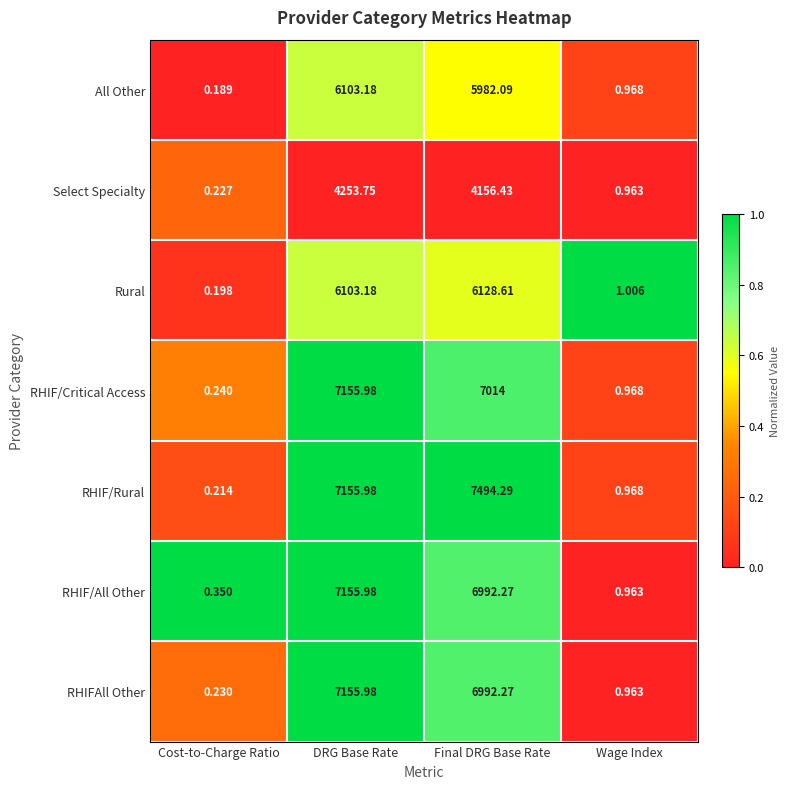

What is the difference between the highest and lowest values at Final DRG Base Rate?

3337.9